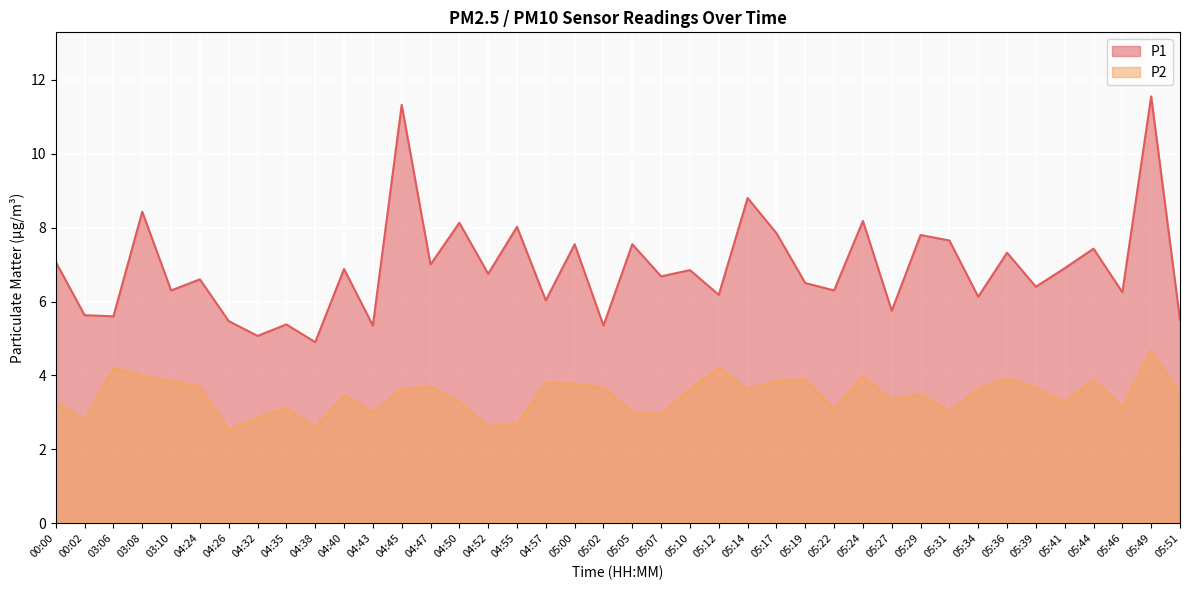

Count the number of categories in the chart.

40